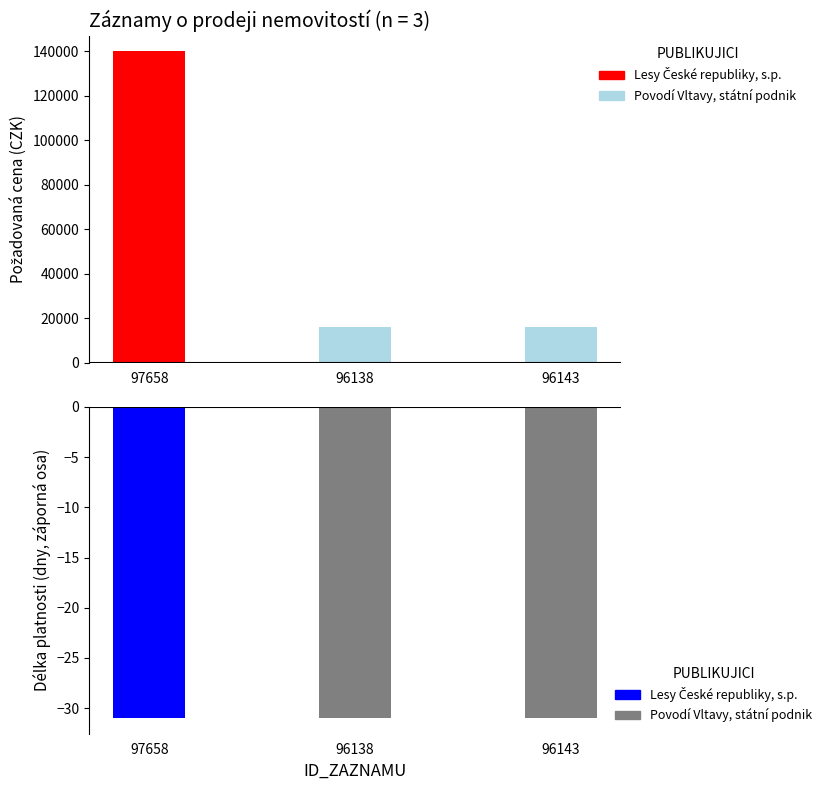

Reading left to right, list all the values displayed in this chart.

139915	15830	15830